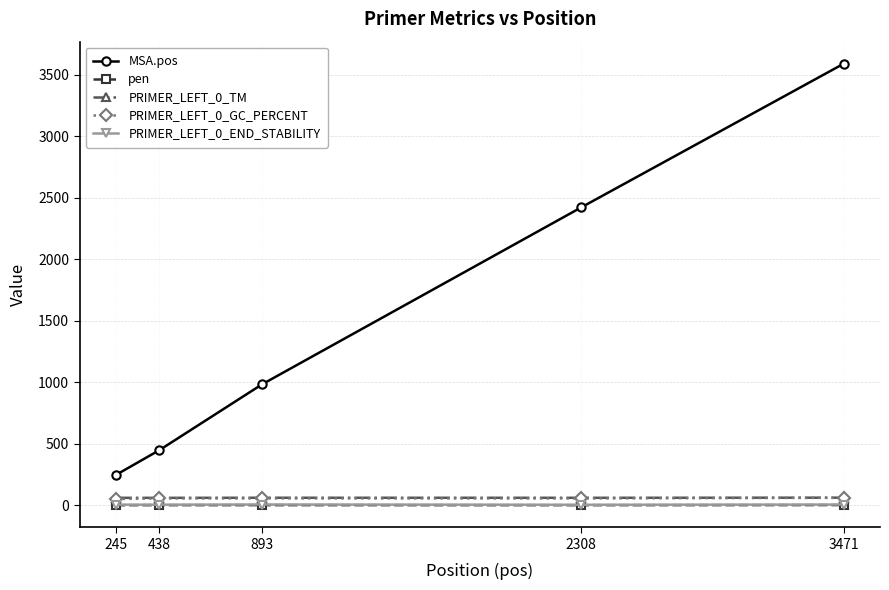

At how many categories does at least one series exceed 3311?

1